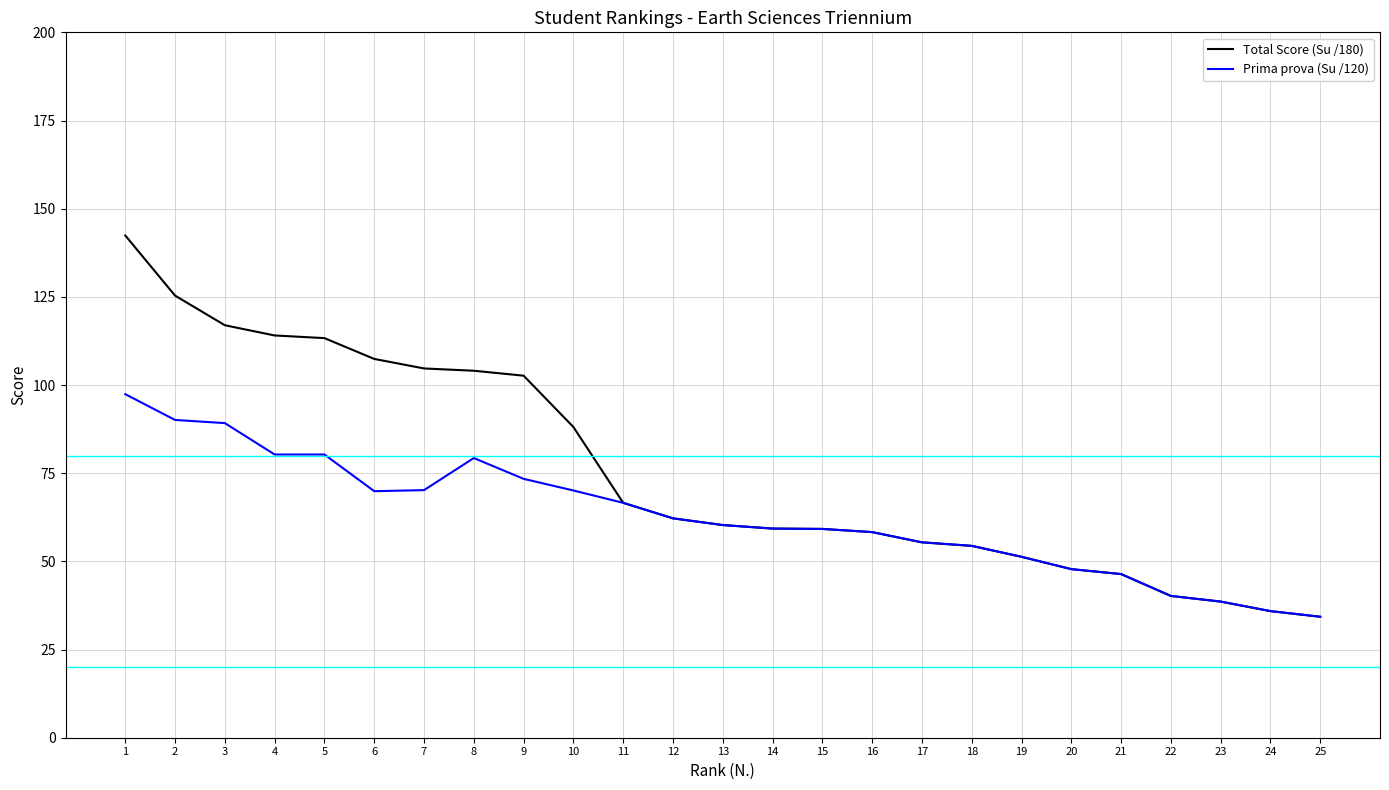

Which series has the largest range (max minus min)?

Total Score (Su /180)